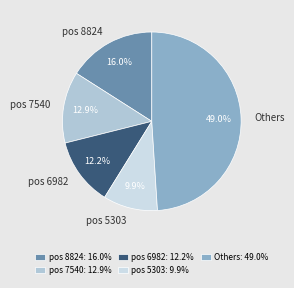

How many segments does this pie chart have?

5